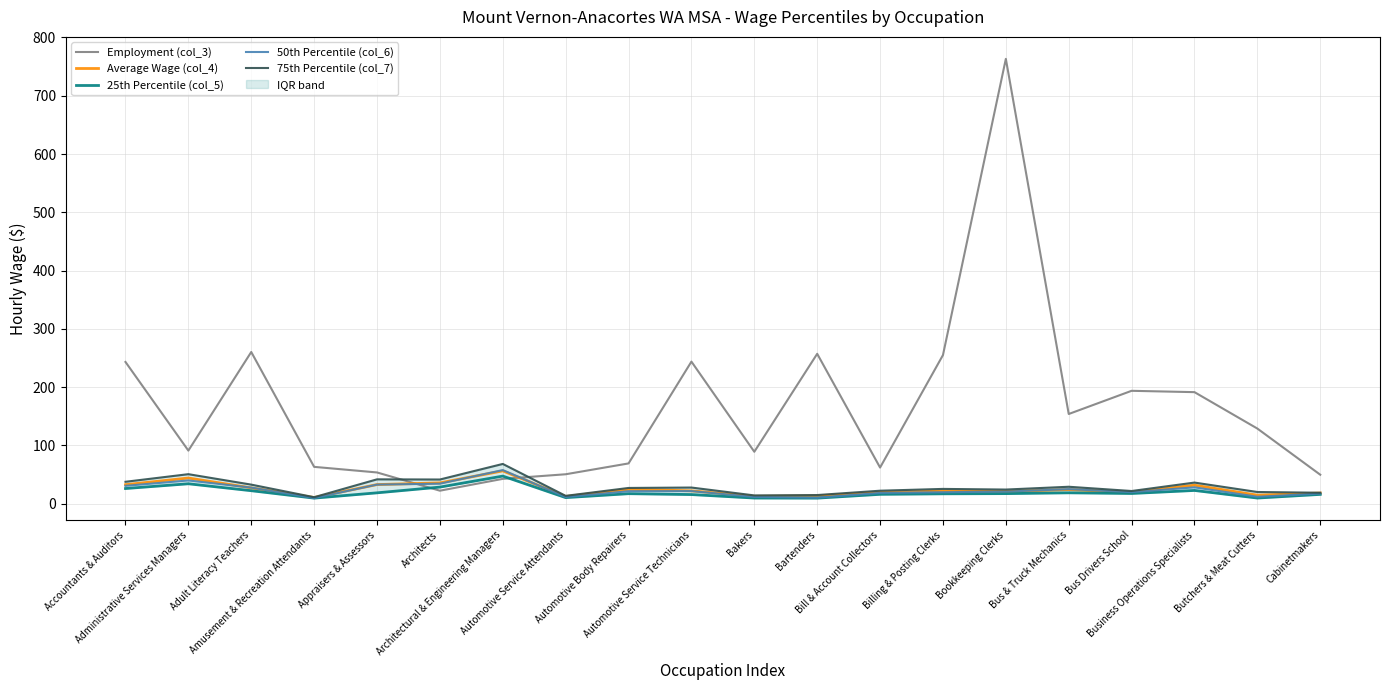

Which series changed the most between Automotive Service Attendants and Bus Drivers School?

Employment (col_3)